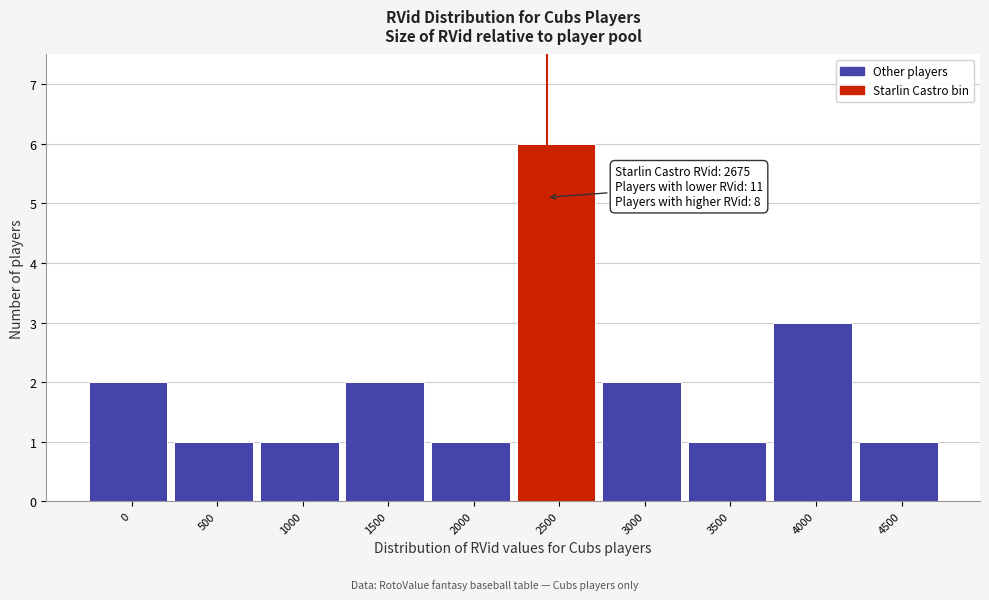

Reading left to right, extract all data points from this chart.

2	1	1	2	1	6	2	1	3	1